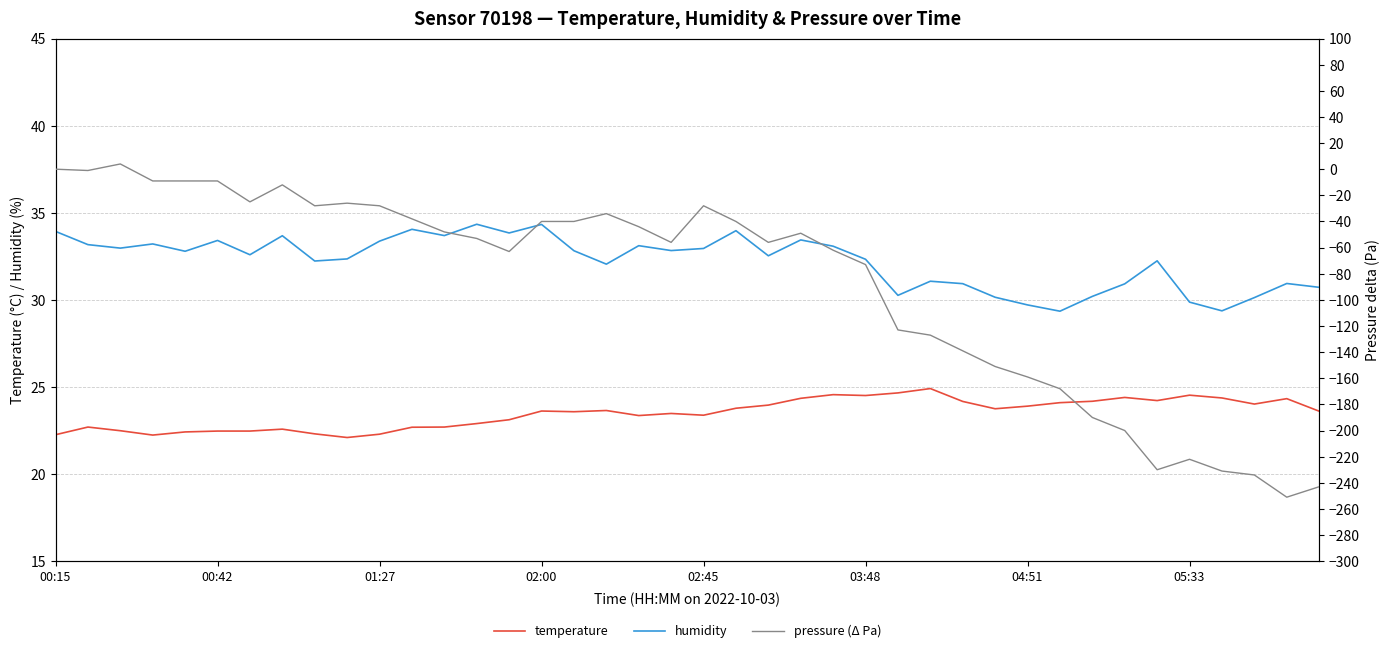

Reading left to right, extract all data points from this chart.

temperature: 22.3	22.7	22.5	22.2	22.4	22.5	22.5	22.6	22.3	22.1	22.3	22.7	22.7	22.9	23.1	23.6	23.6	23.6	23.4	23.5	23.4	23.8	24.0	24.4	24.6	24.5	24.7	24.9	24.2	23.8	23.9	24.1	24.2	24.4	24.2	24.5	24.4	24.0	24.3	23.6
humidity: 33.9	33.2	33.0	33.2	32.8	33.4	32.6	33.7	32.2	32.4	33.4	34.0	33.7	34.3	33.8	34.3	32.8	32.0	33.1	32.8	33.0	34.0	32.5	33.4	33.1	32.3	30.3	31.1	30.9	30.1	29.7	29.4	30.2	30.9	32.2	29.9	29.4	30.1	30.9	30.7
pressure (Δ Pa): 0.0	-1.0	4.0	-9.0	-9.0	-9.0	-25.0	-12.0	-28.0	-26.0	-28.0	-38.0	-48.0	-53.0	-63.0	-40.0	-40.0	-34.0	-44.0	-56.0	-28.0	-40.0	-56.0	-49.0	-62.0	-73.0	-123.0	-127.0	-139.0	-151.0	-159.0	-168.0	-190.0	-200.0	-230.0	-222.0	-231.0	-234.0	-251.0	-243.0